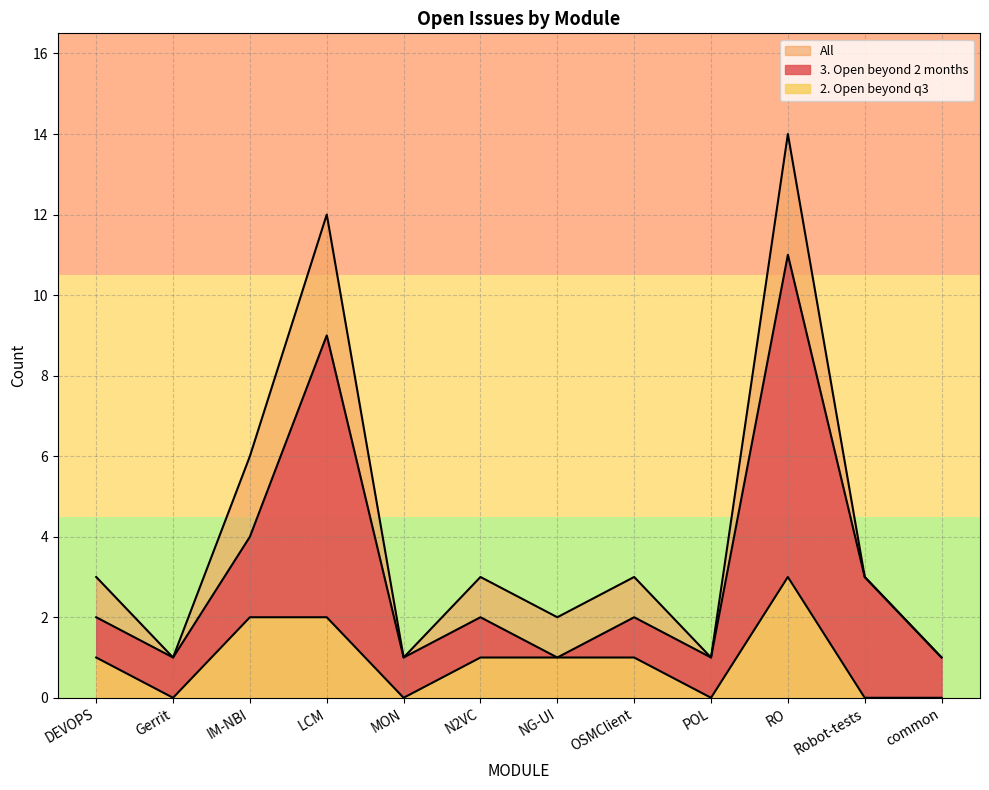

What is the difference between the 3. Open beyond 2 months values at Robot-tests and IM-NBI?

1